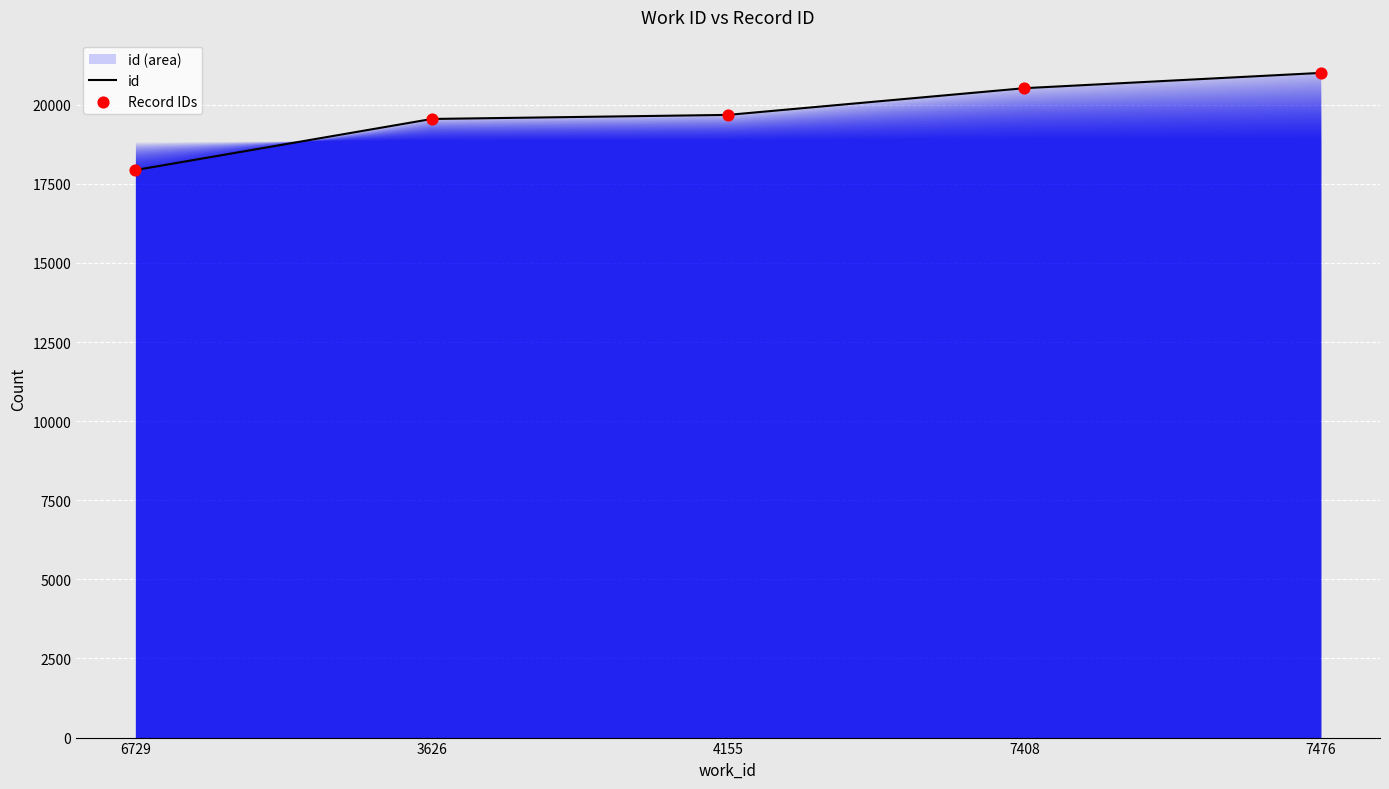

Which series contains the highest Y value?

id